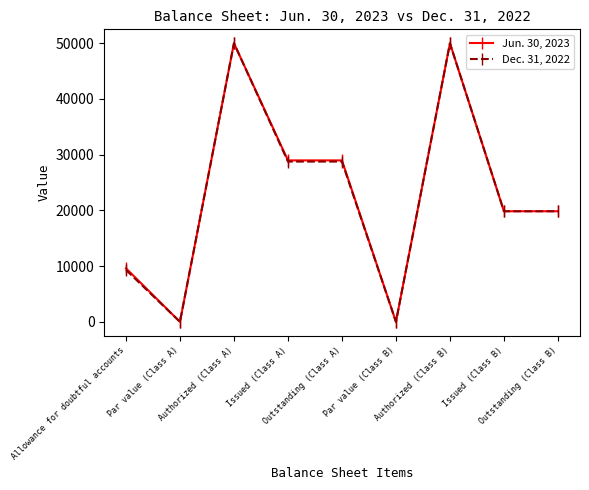

How many series are shown in this chart?

2